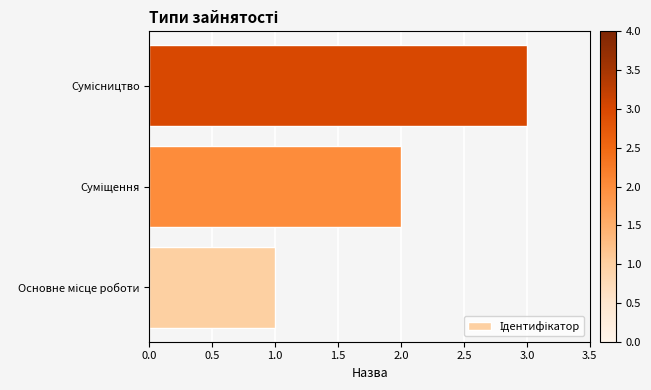

What is the maximum value shown in the chart?

3